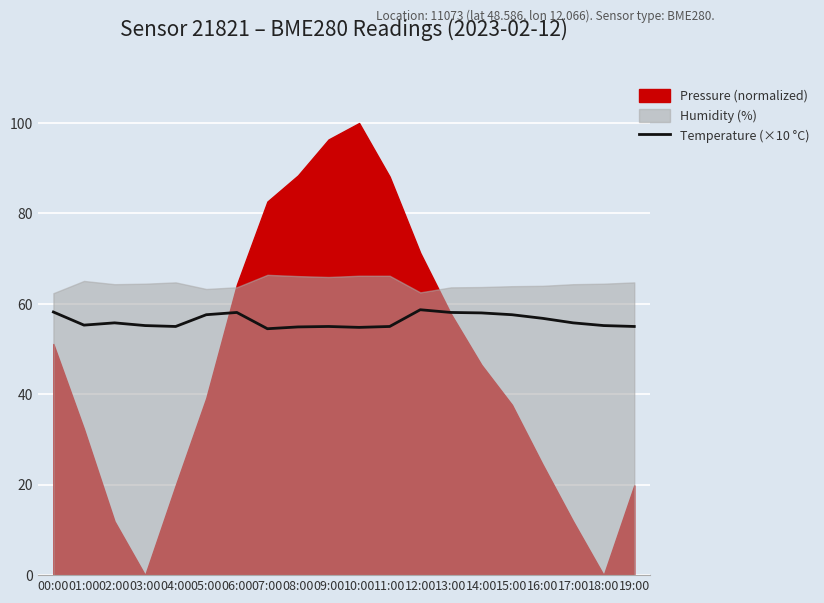

The Temperature (×10 °C) series shows 32.4 at 08:00. True or false?

False